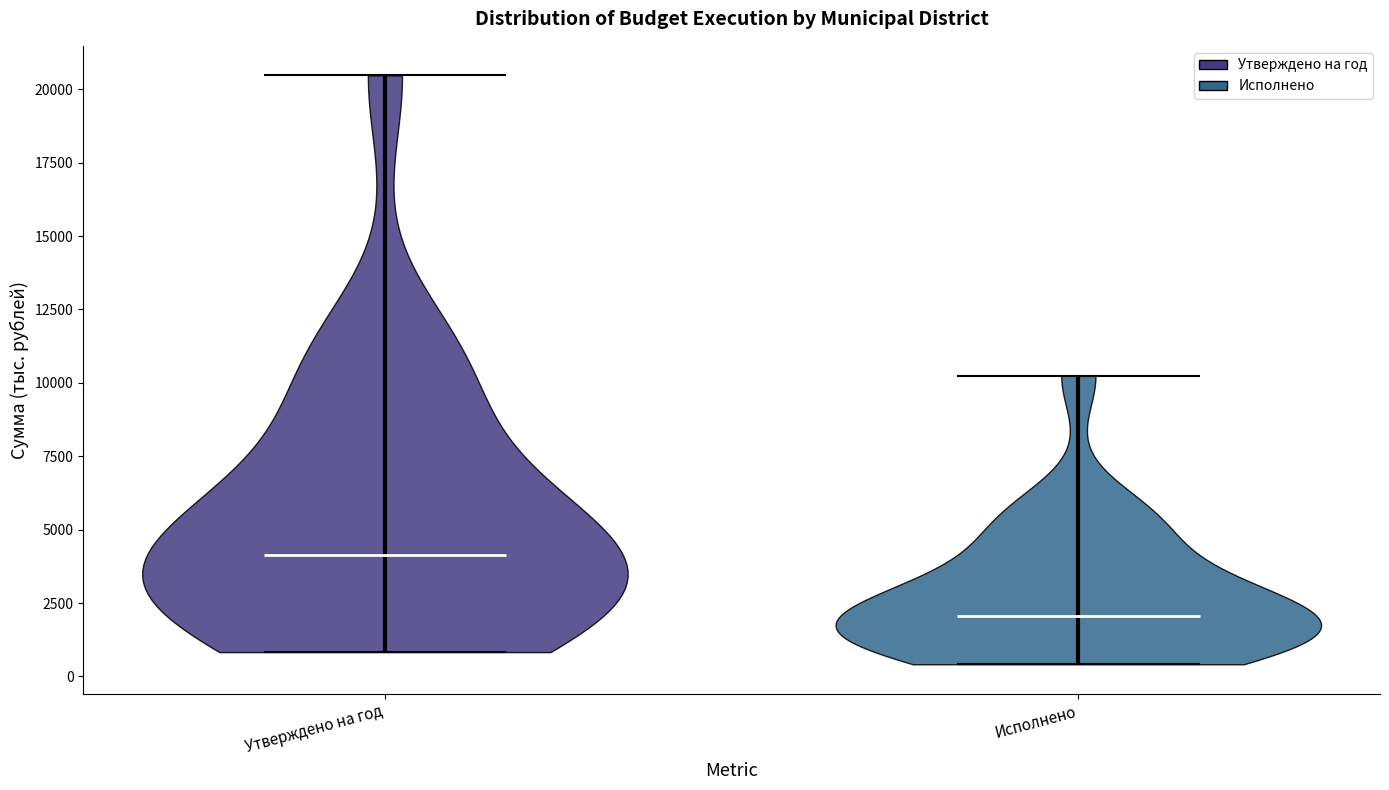

Reading left to right, read every violin against the y-axis: where its median line is, and the lowest and highest points it reaches. The values are not printed on the chart, so give them approximately, as read against the axis.

Утверждено на год: median line 4000, lowest point 1000, highest point 20500
Исполнено: median line 2000, lowest point 500, highest point 10000